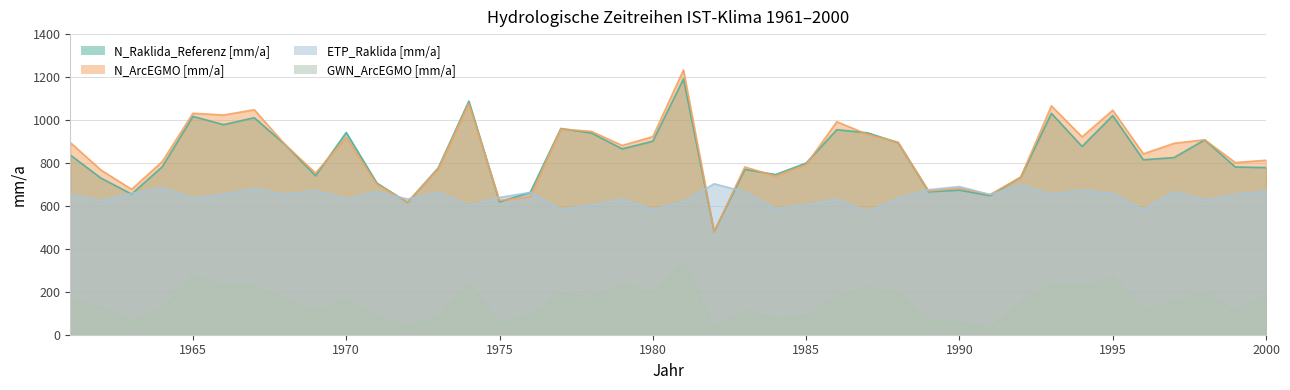

What is the difference between the second highest and minimum values in the GWN_ArcEGMO [mm/a] series?

250.4